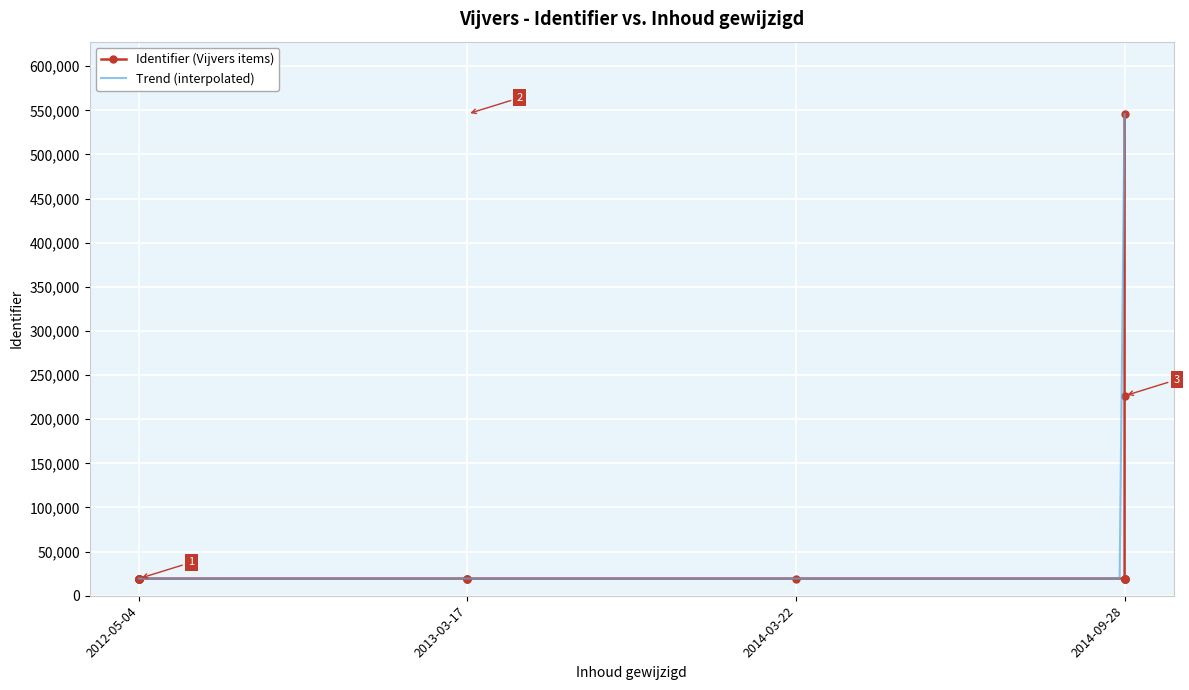

Which category has the lowest value across all series?

2012-05-04